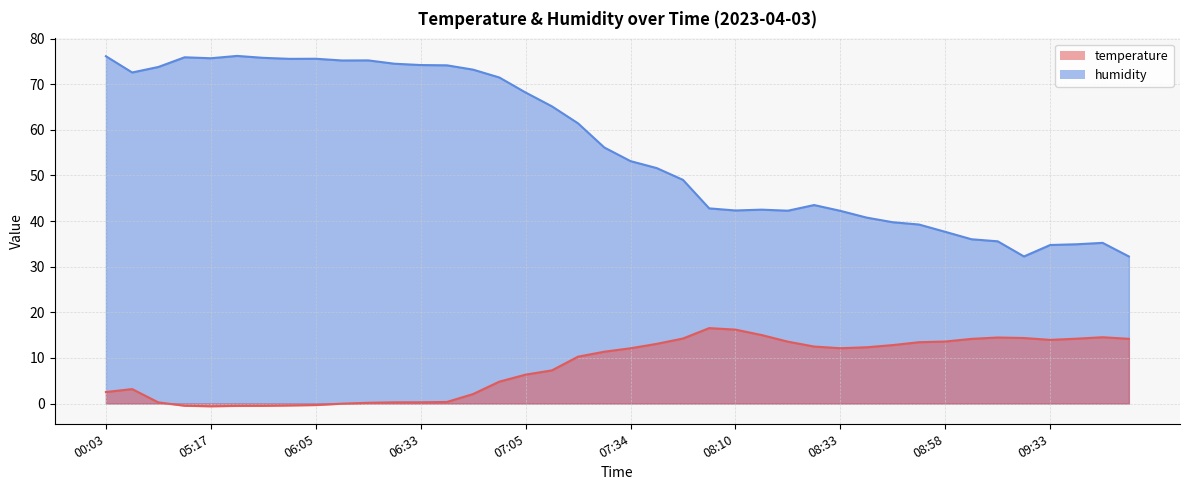

The humidity series shows 47.0 at 06:17. True or false?

False